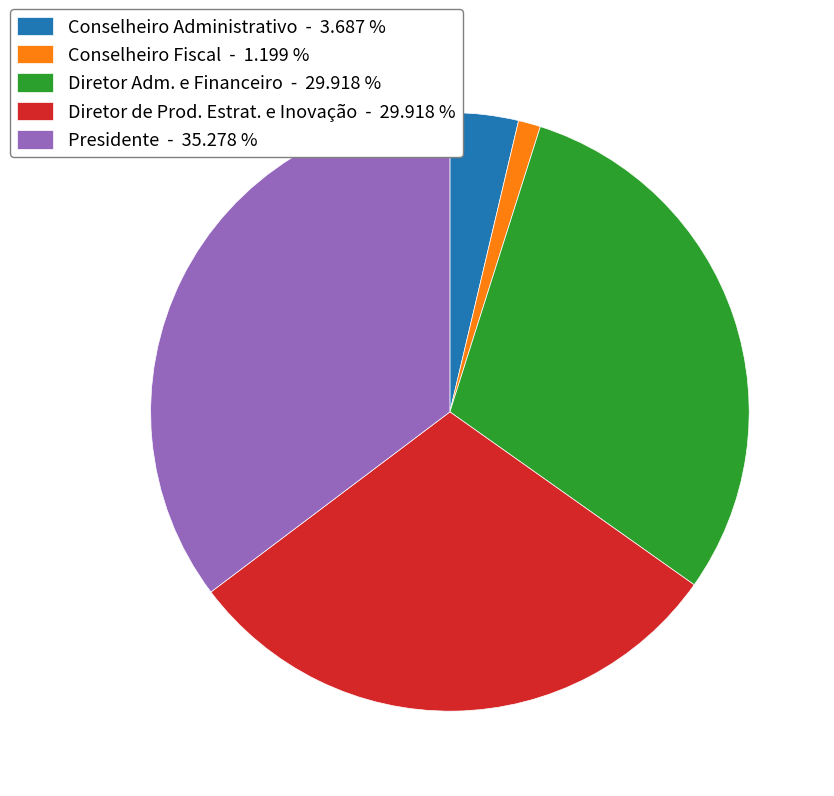

Do Presidente and Conselheiro Administrativo together represent more than half of the pie?

No